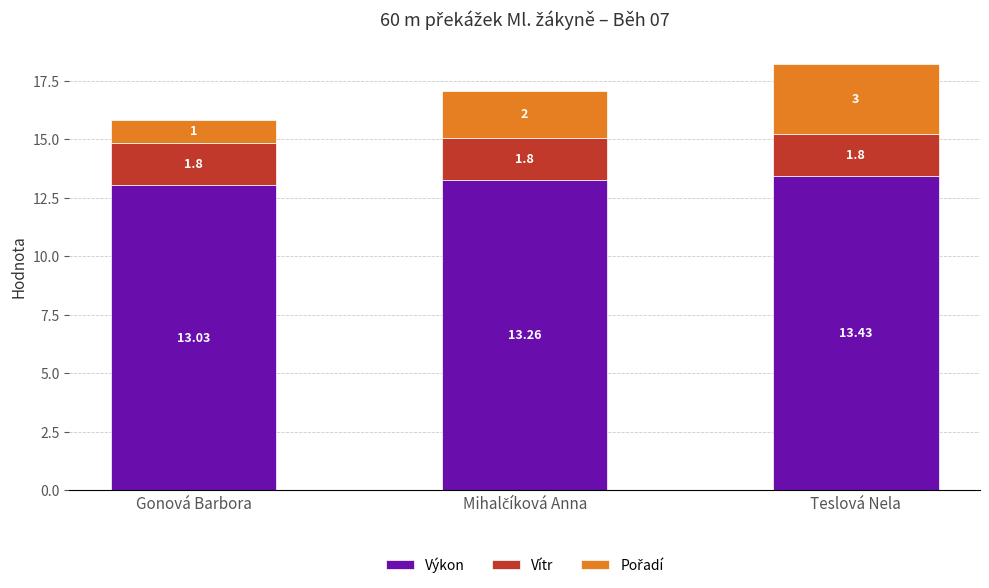

How many bars are there in total?

3